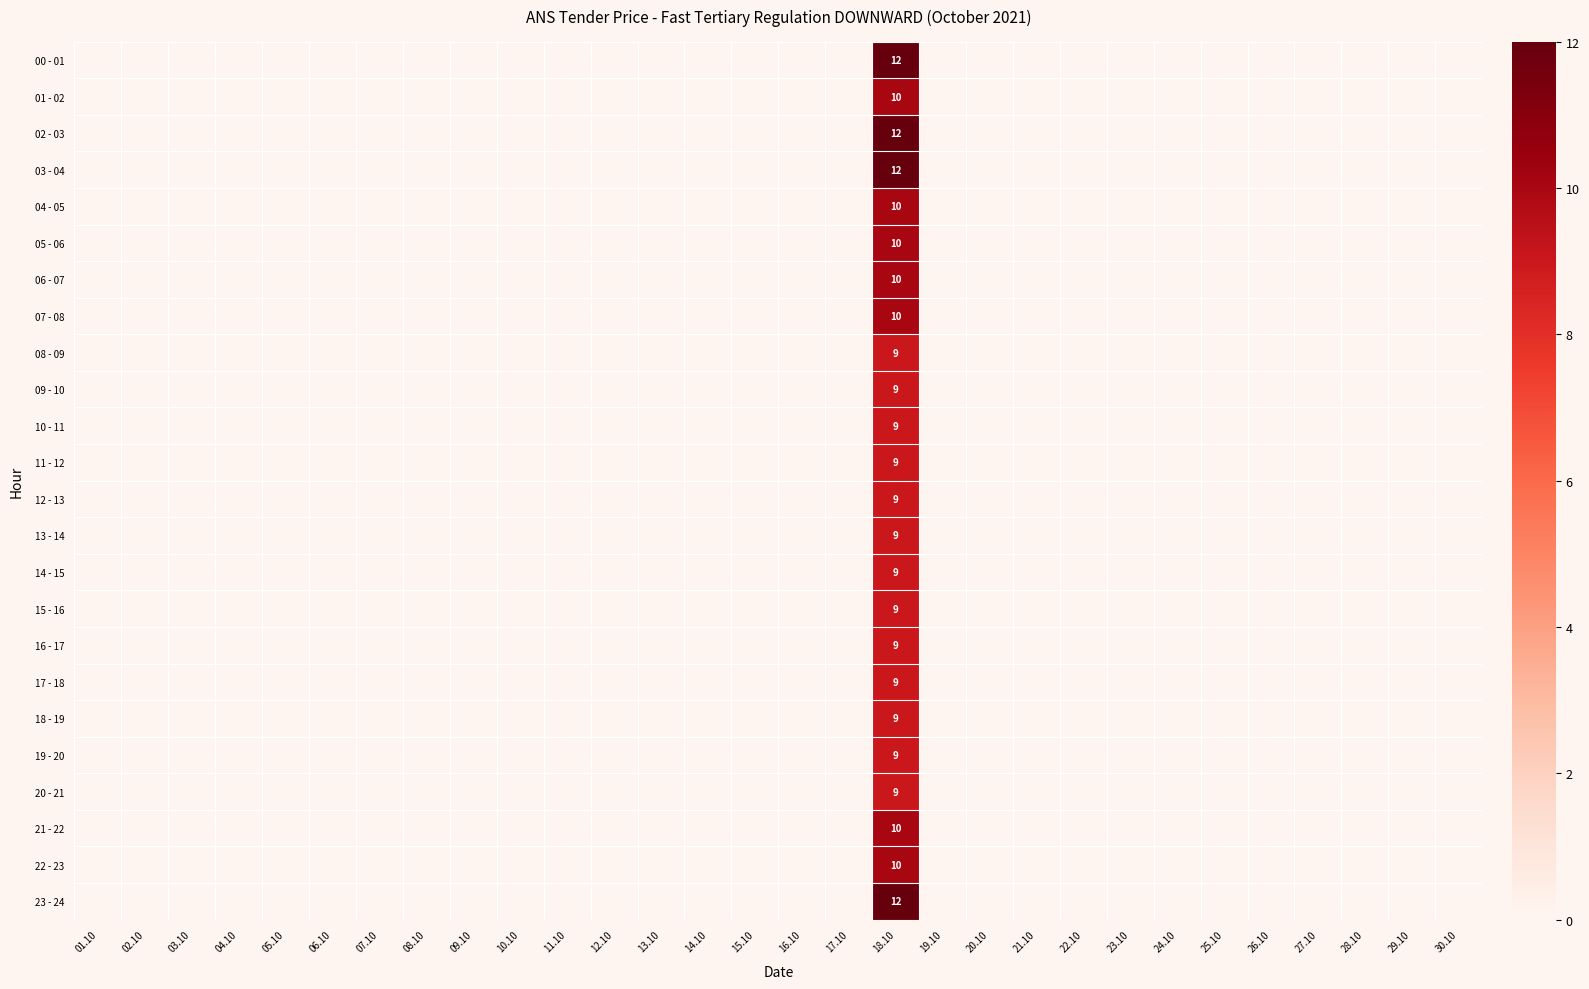

The value of 01 - 02 at 03.10 is 0. True or false?

True